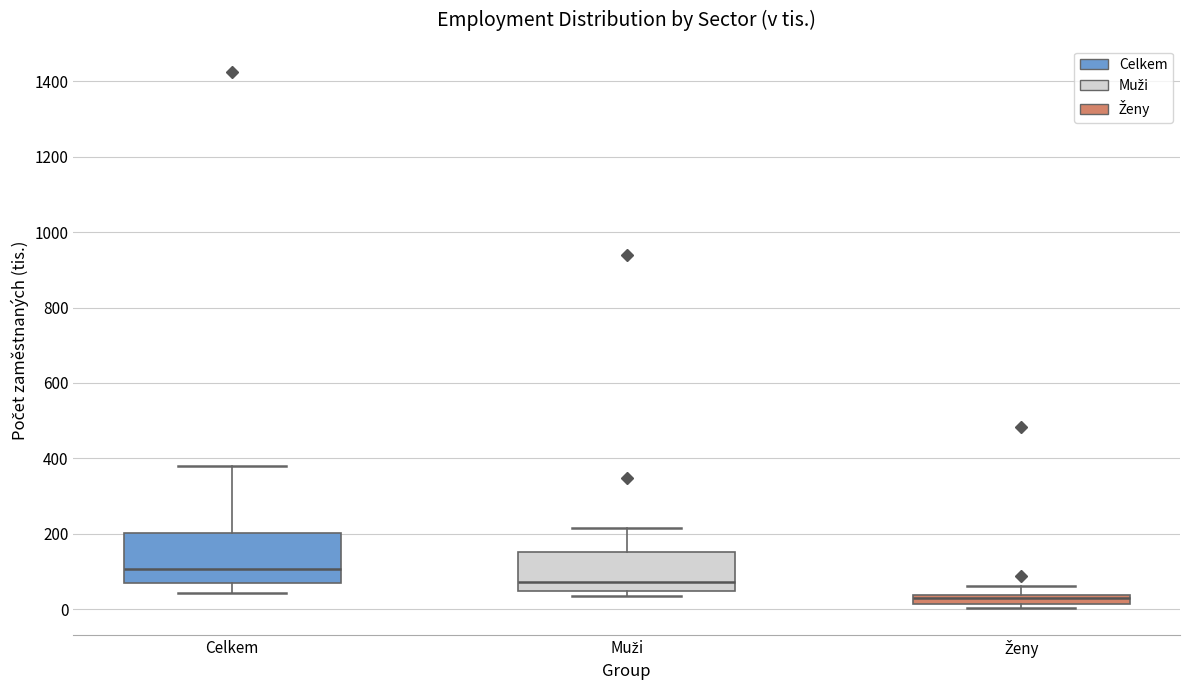

Which box is the tallest, from its lower edge to its upper edge?

Celkem